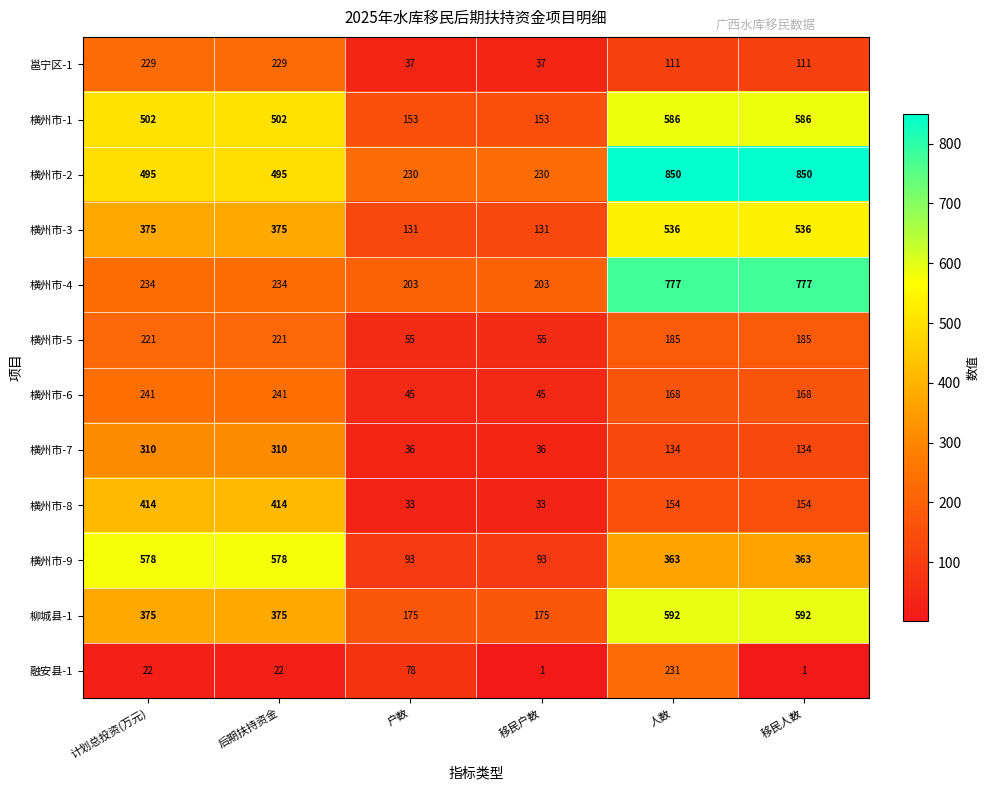

What is the spread (max minus min) of values at 移民户数?

229